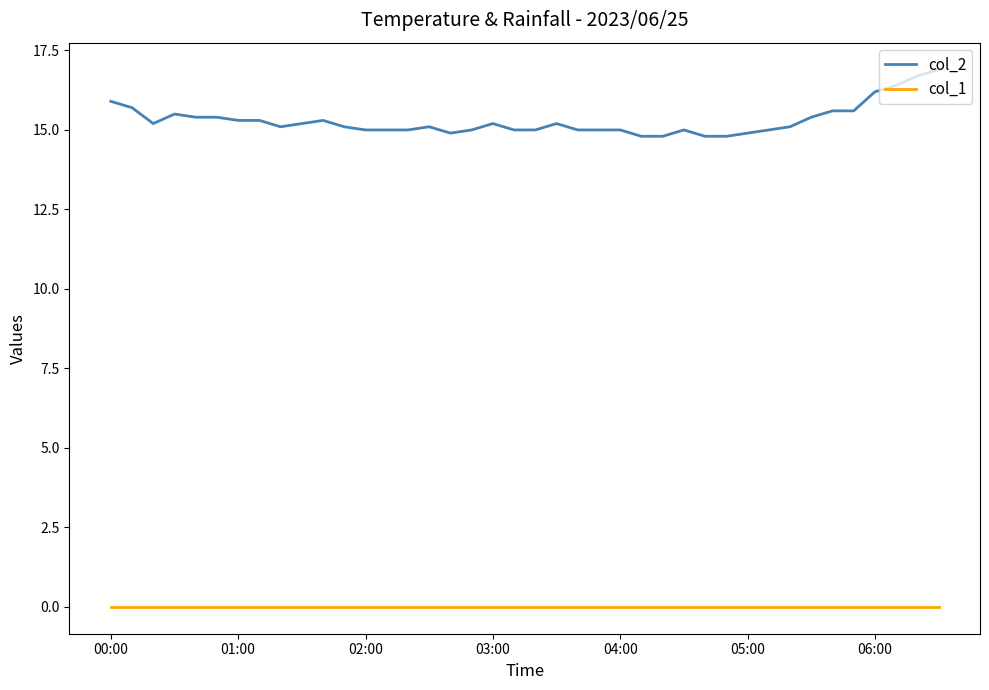

Rank the series by their maximum value, from lowest to highest.

col_1, col_2